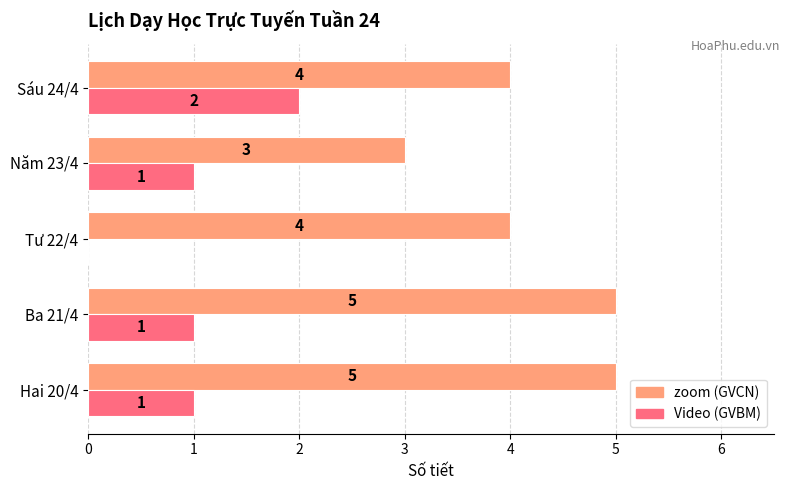

What is the maximum value shown in the chart?

5